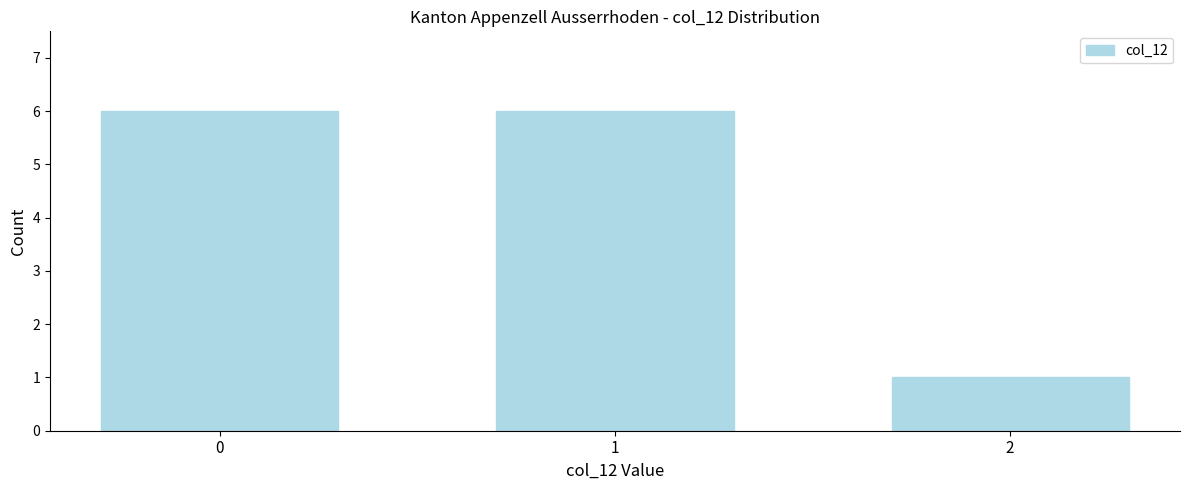

Reading left to right, list all the values displayed in this chart.

0=6	1=6	2=1